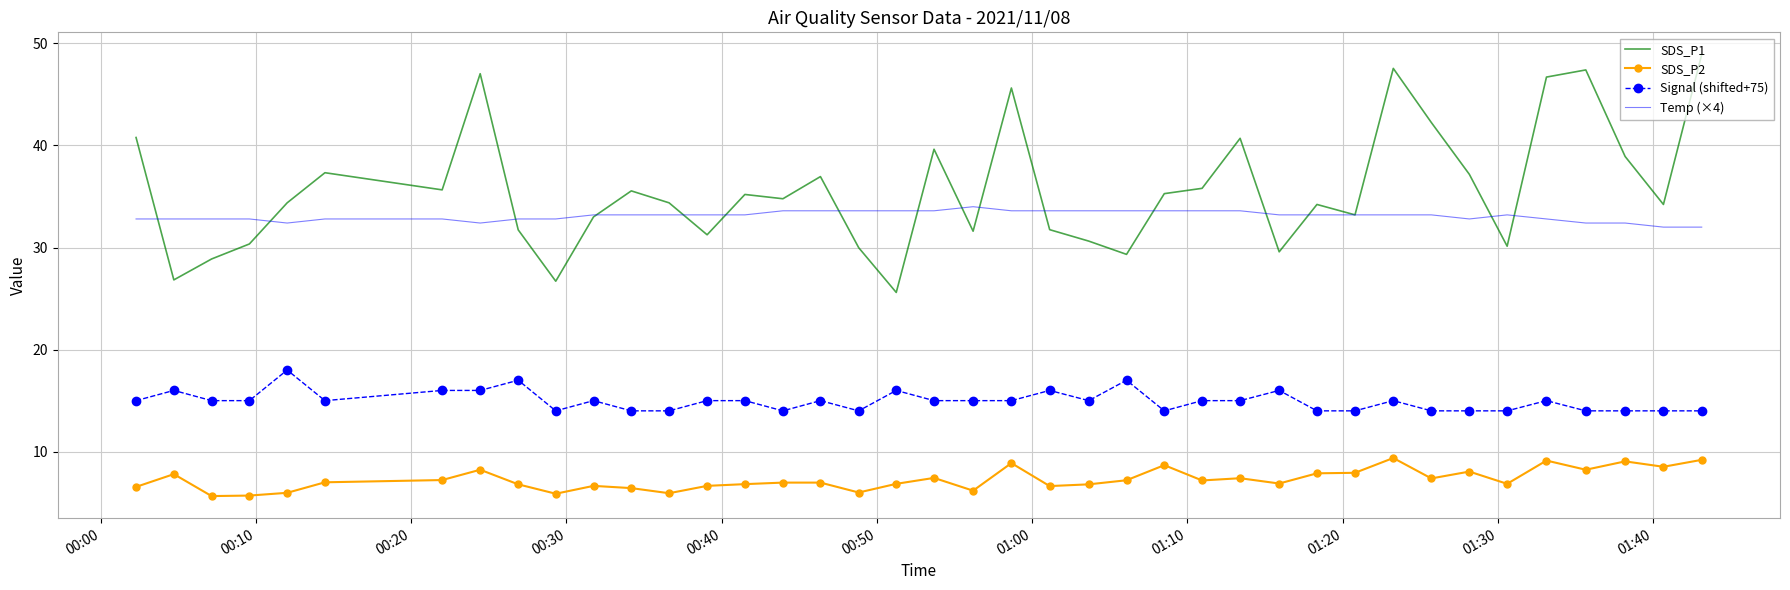

What is the minimum value for Temp (×4)?

32.0